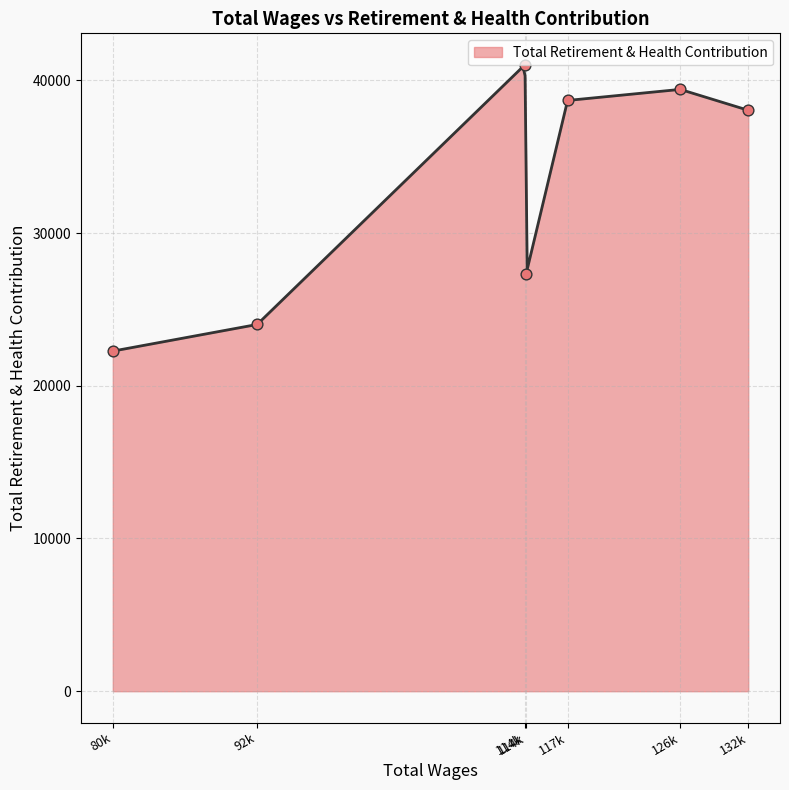

Approximately how many times larger is the value at 126899.0 compared to 114248.0?

1.4